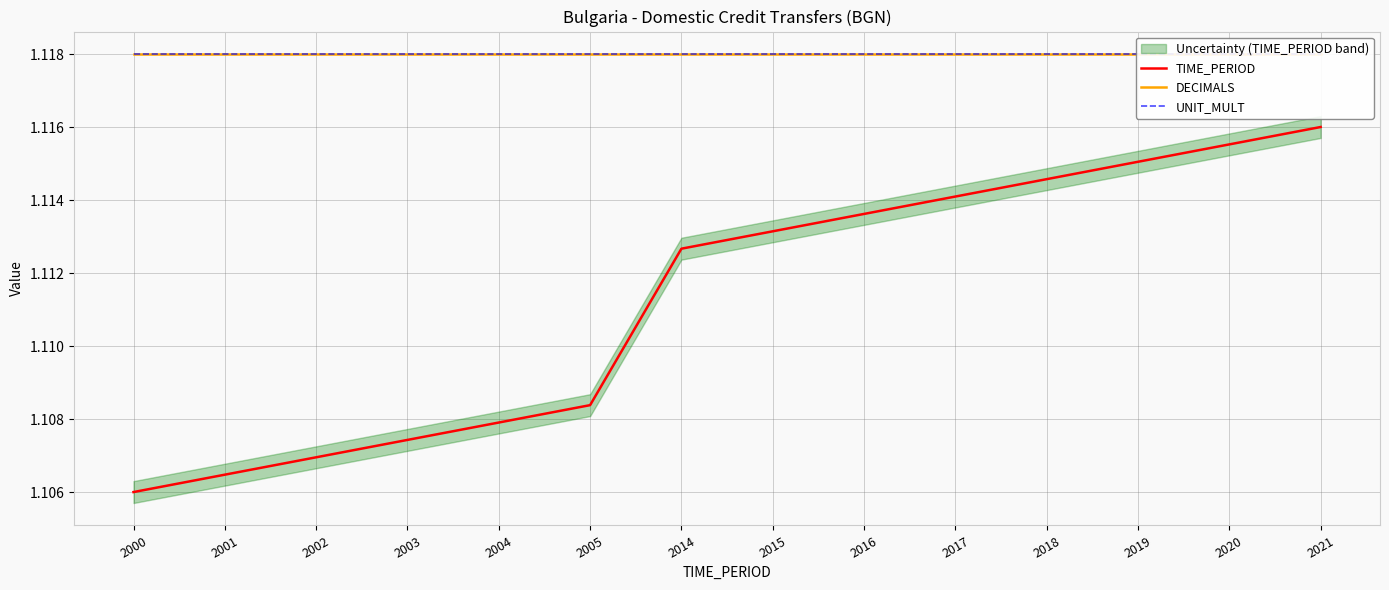

What is the total value across all series at 2020?

3.4